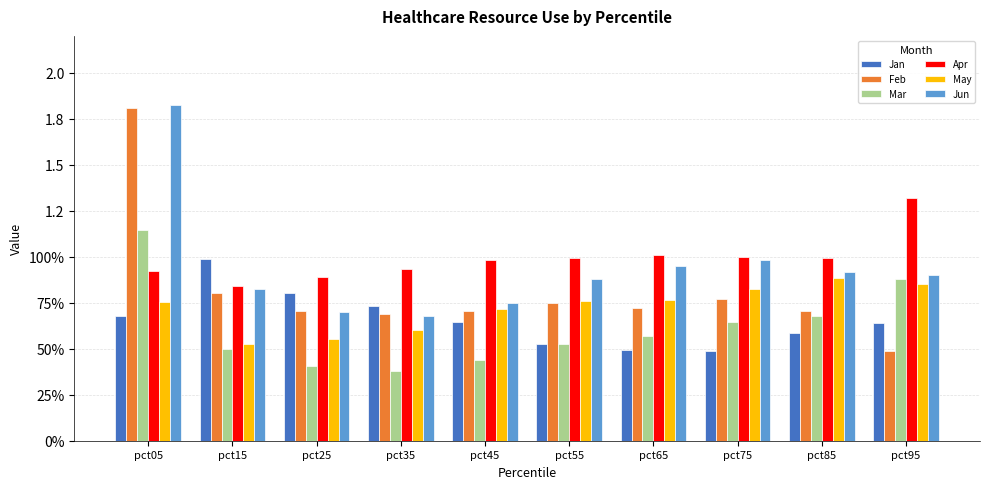

Is it true that Mar equals 0.5 at pct25?

False